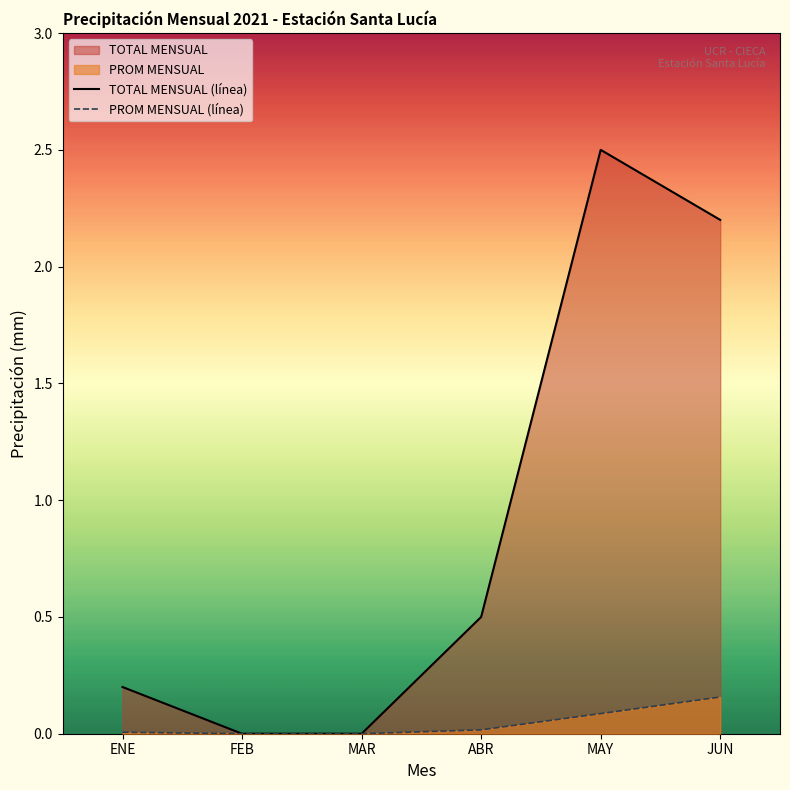

What is the label of the 2nd point from the left?

FEB